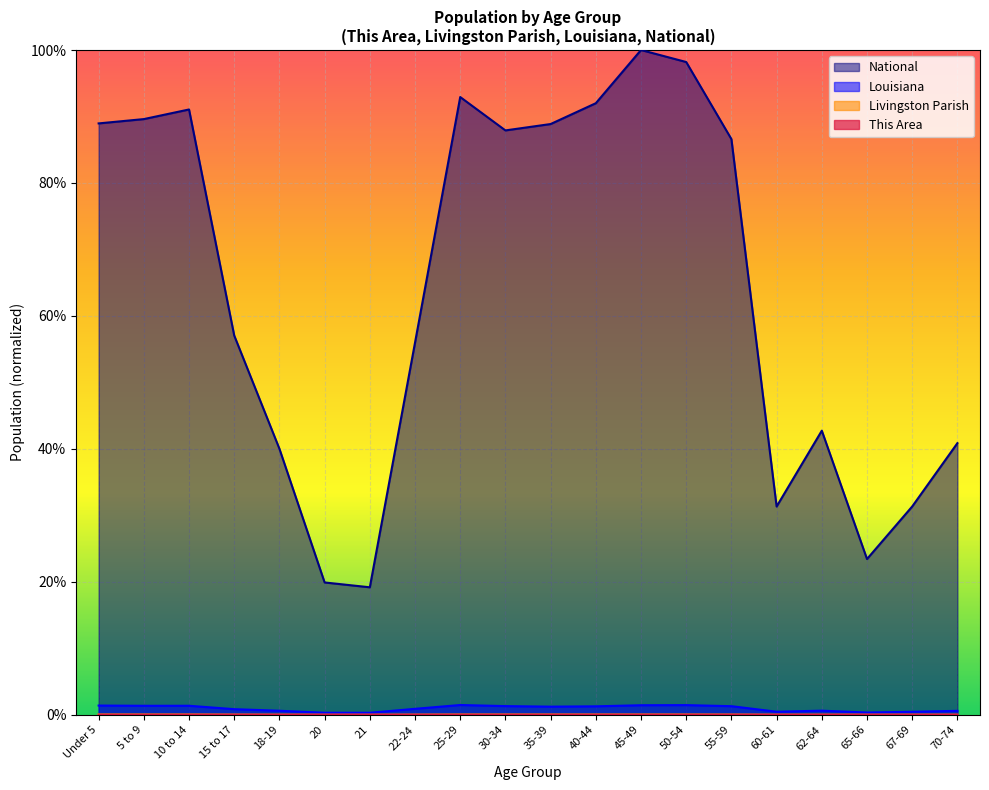

True or false: This Area and Livingston Parish intersect in this chart.

False